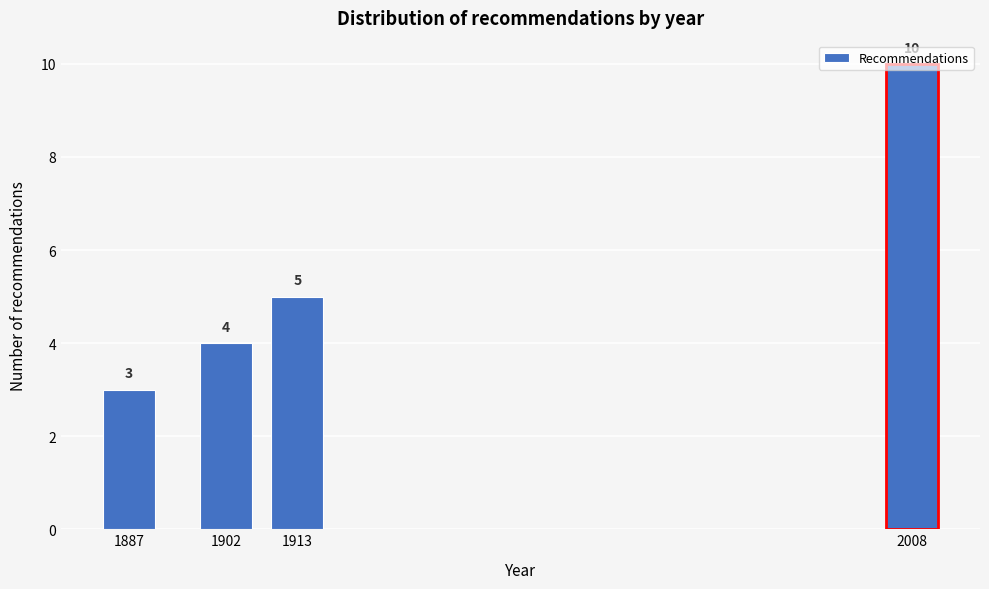

What is the value of the 4th bar from the left?

10